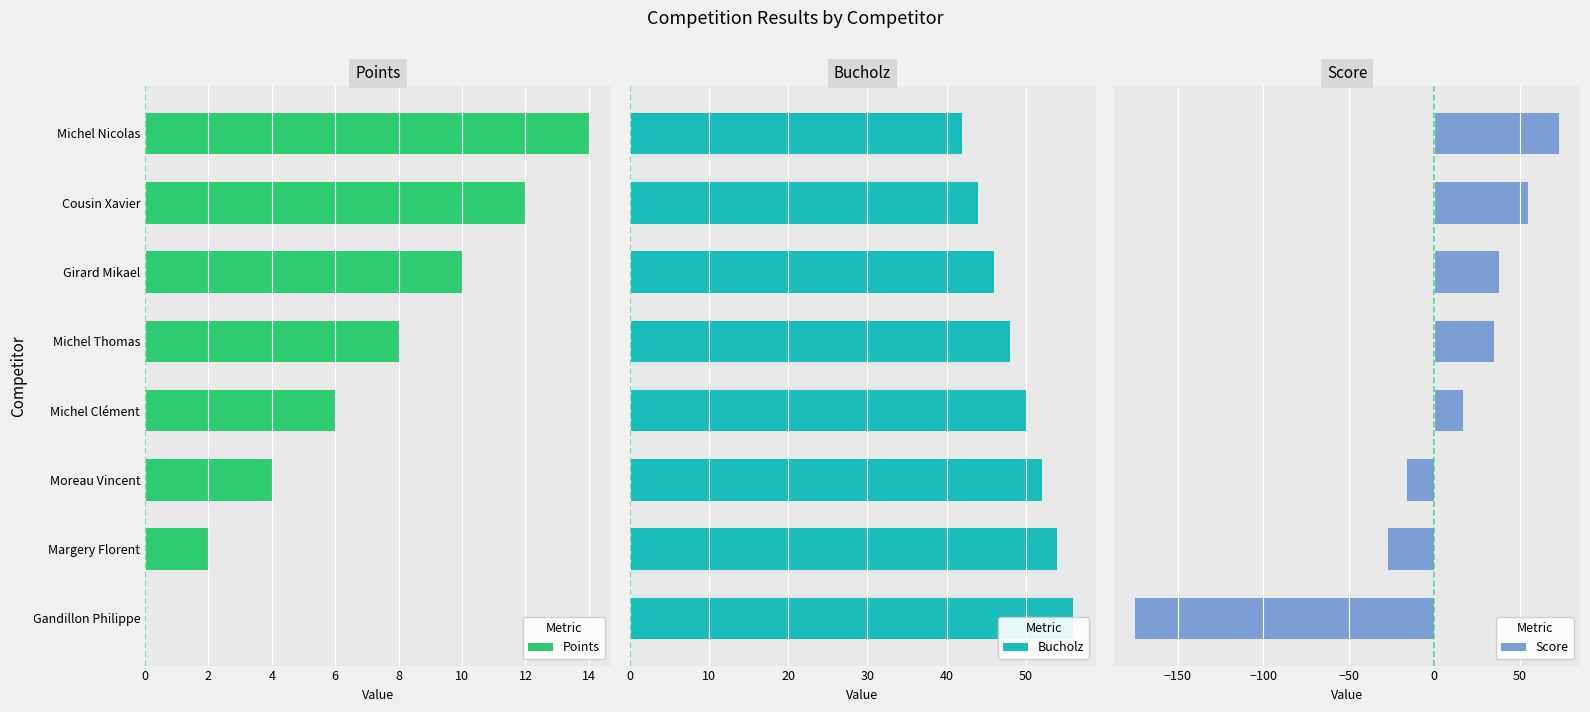

What is the sum of the Points values at Margery Florent and Michel Thomas?

10